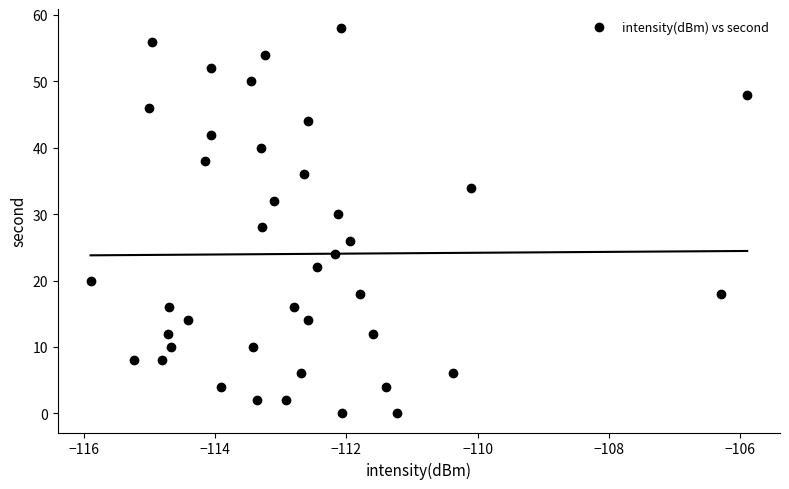

What is the range of Y values (max minus min)?

58